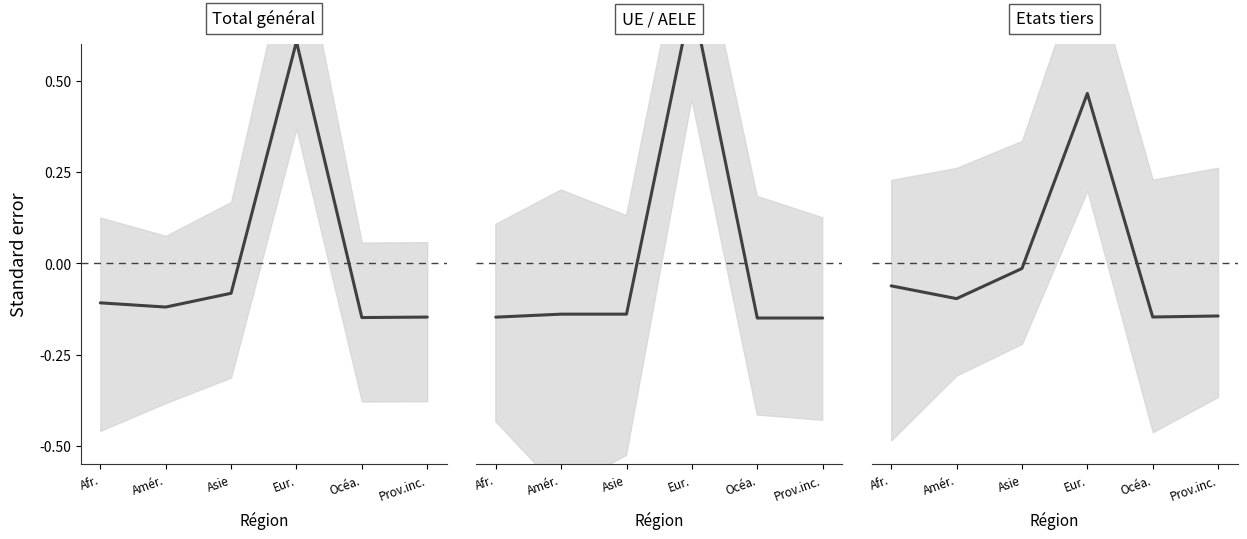

What position from the right is Amér.?

5